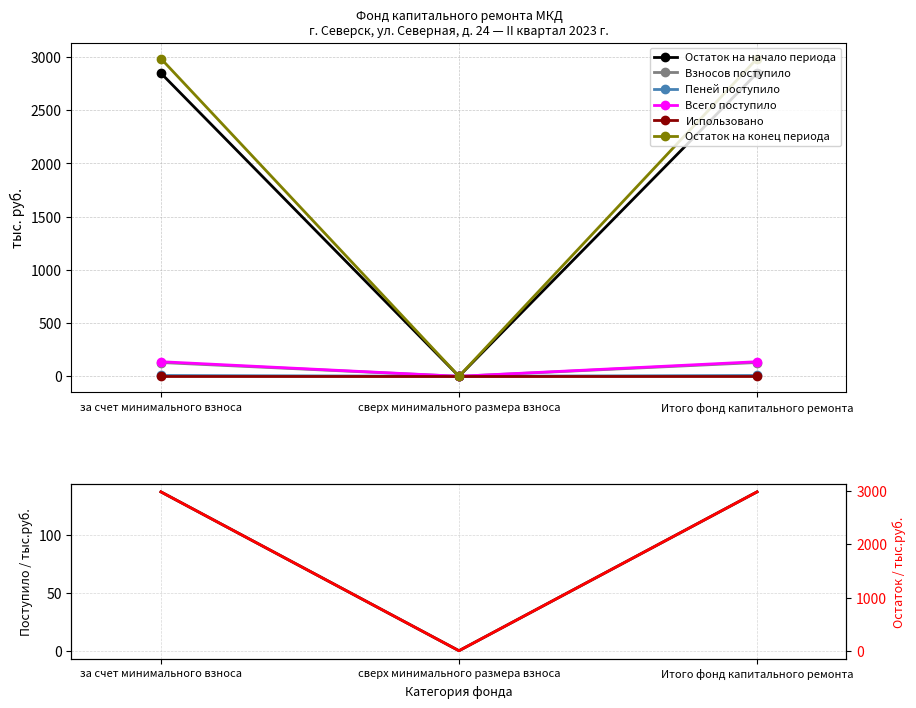

What is the sum of all Остаток на начало периода values?

5698.1